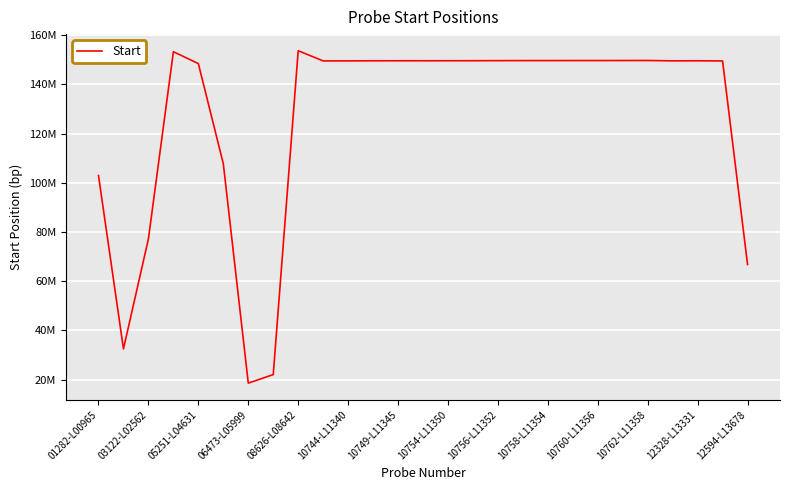

How many points are higher than both their immediate neighbors (excluding endpoints)?

4